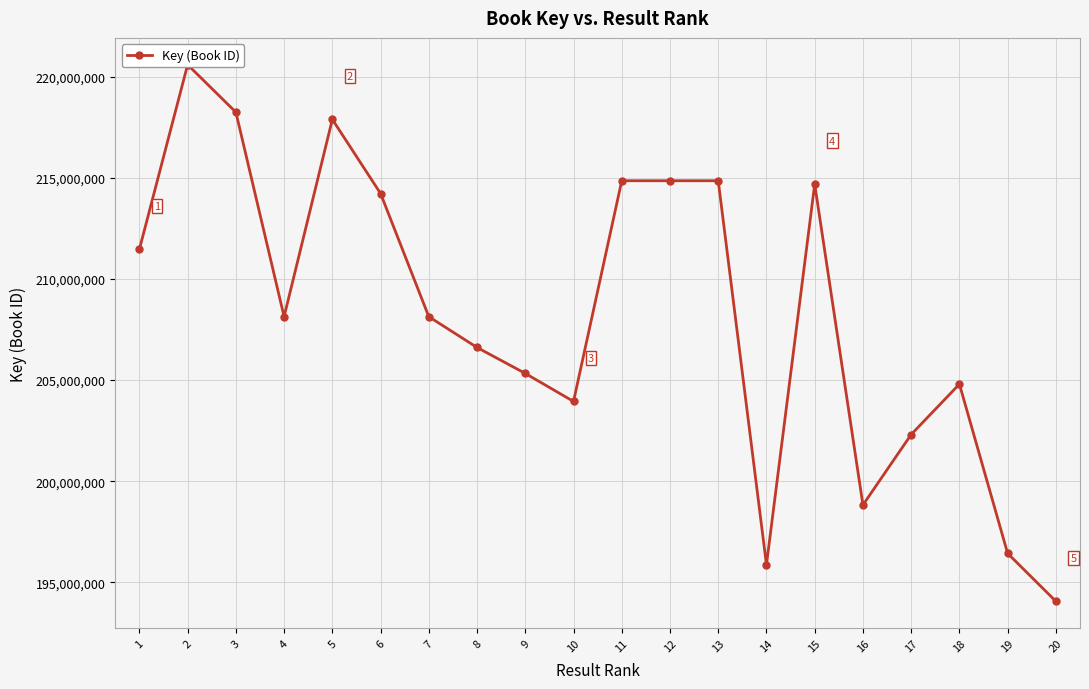

Reading right to left, extract all data points from this chart.

20=194060459	19=196429160	18=204799029	17=202306710	16=198823880	15=214688152	14=195865413	13=214855504	12=214855547	11=214855588	10=203942198	9=205327818	8=206611209	7=208133573	6=214224416	5=217888940	4=208134663	3=218245576	2=220592370	1=211467051